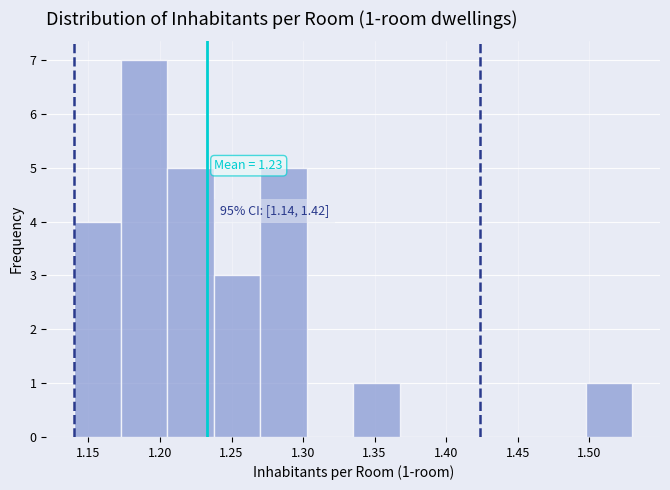

Which range on the x-axis has the tallest bar?

1.175 to 1.205